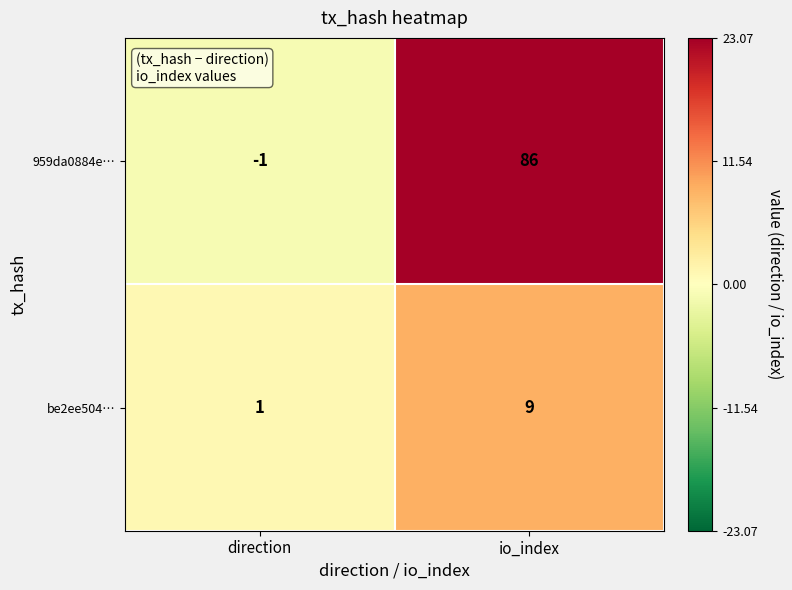

What is the sum of the be2ee504… values at io_index and direction?

10